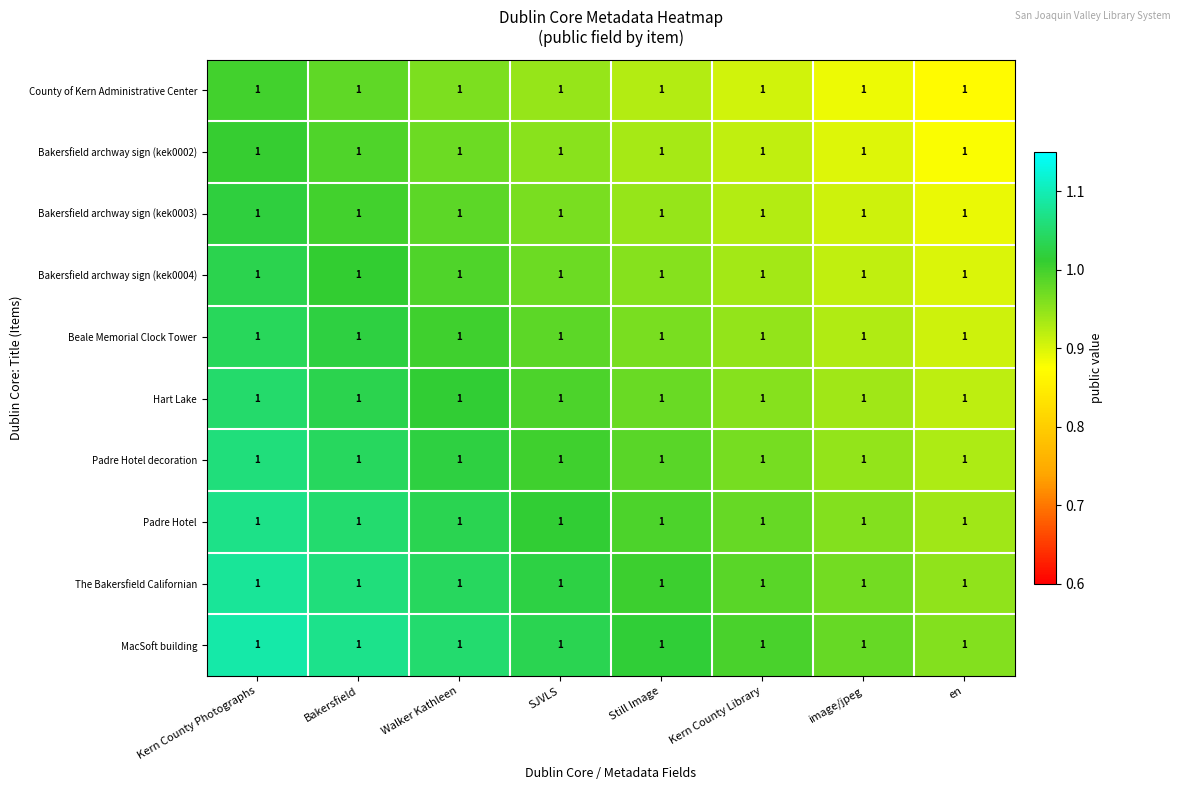

Rank the series at Still Image from highest to lowest value.

MacSoft building, The Bakersfield Californian, Padre Hotel, Padre Hotel decoration, Hart Lake, Beale Memorial Clock Tower, Bakersfield archway sign (kek0004), Bakersfield archway sign (kek0003), Bakersfield archway sign (kek0002), County of Kern Administrative Center